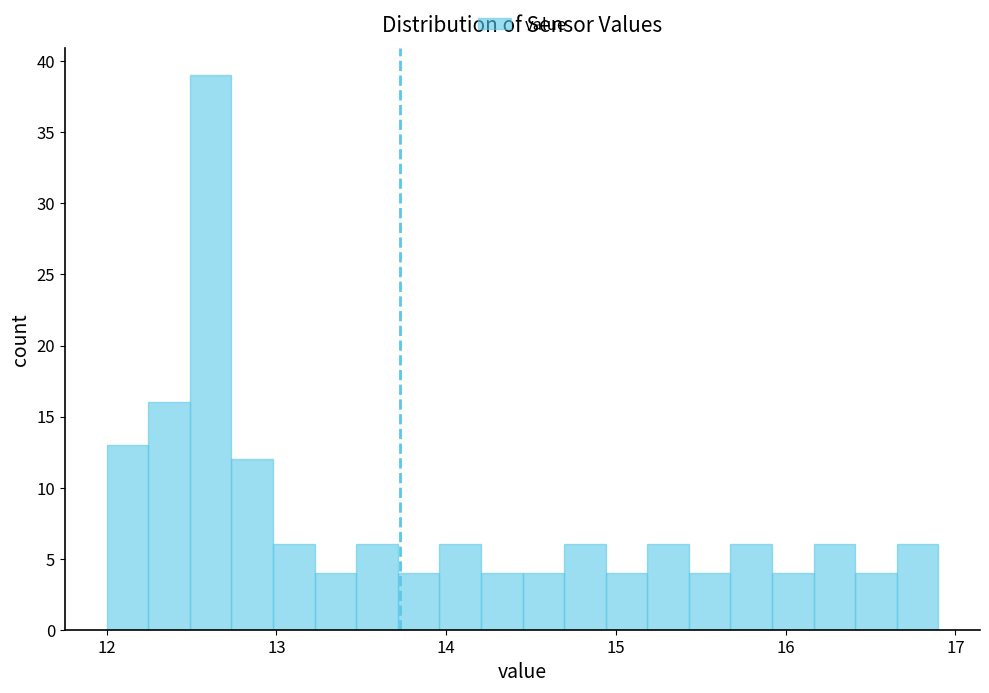

Around what value on the x-axis is the tallest bar? Give the approximate position of its centre, as read against the axis.

12.6